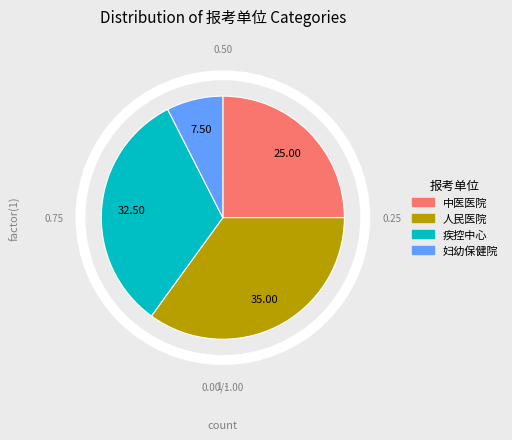

Does any single category account for the majority?

No